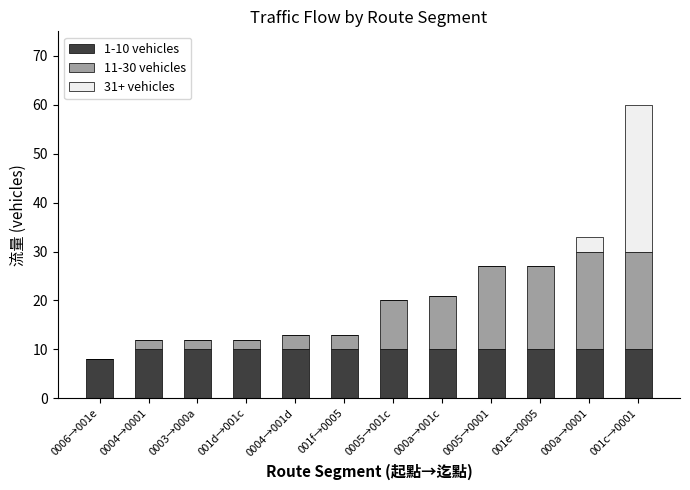

What is the total value across all series at 0005→0001?

27